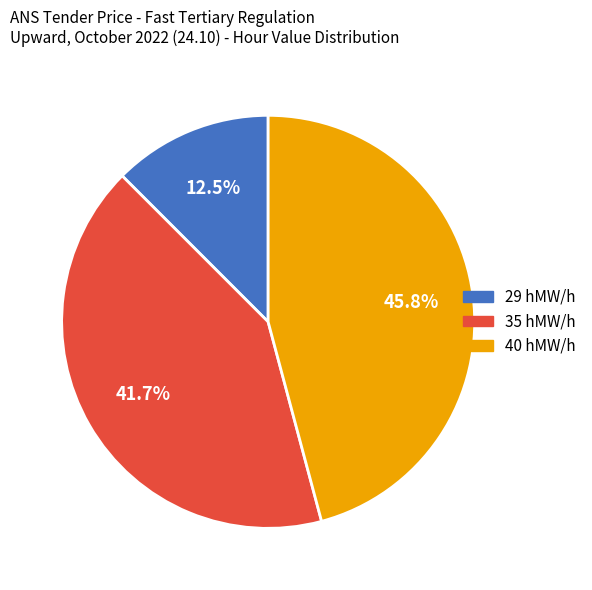

Count the number of slices in the pie.

3